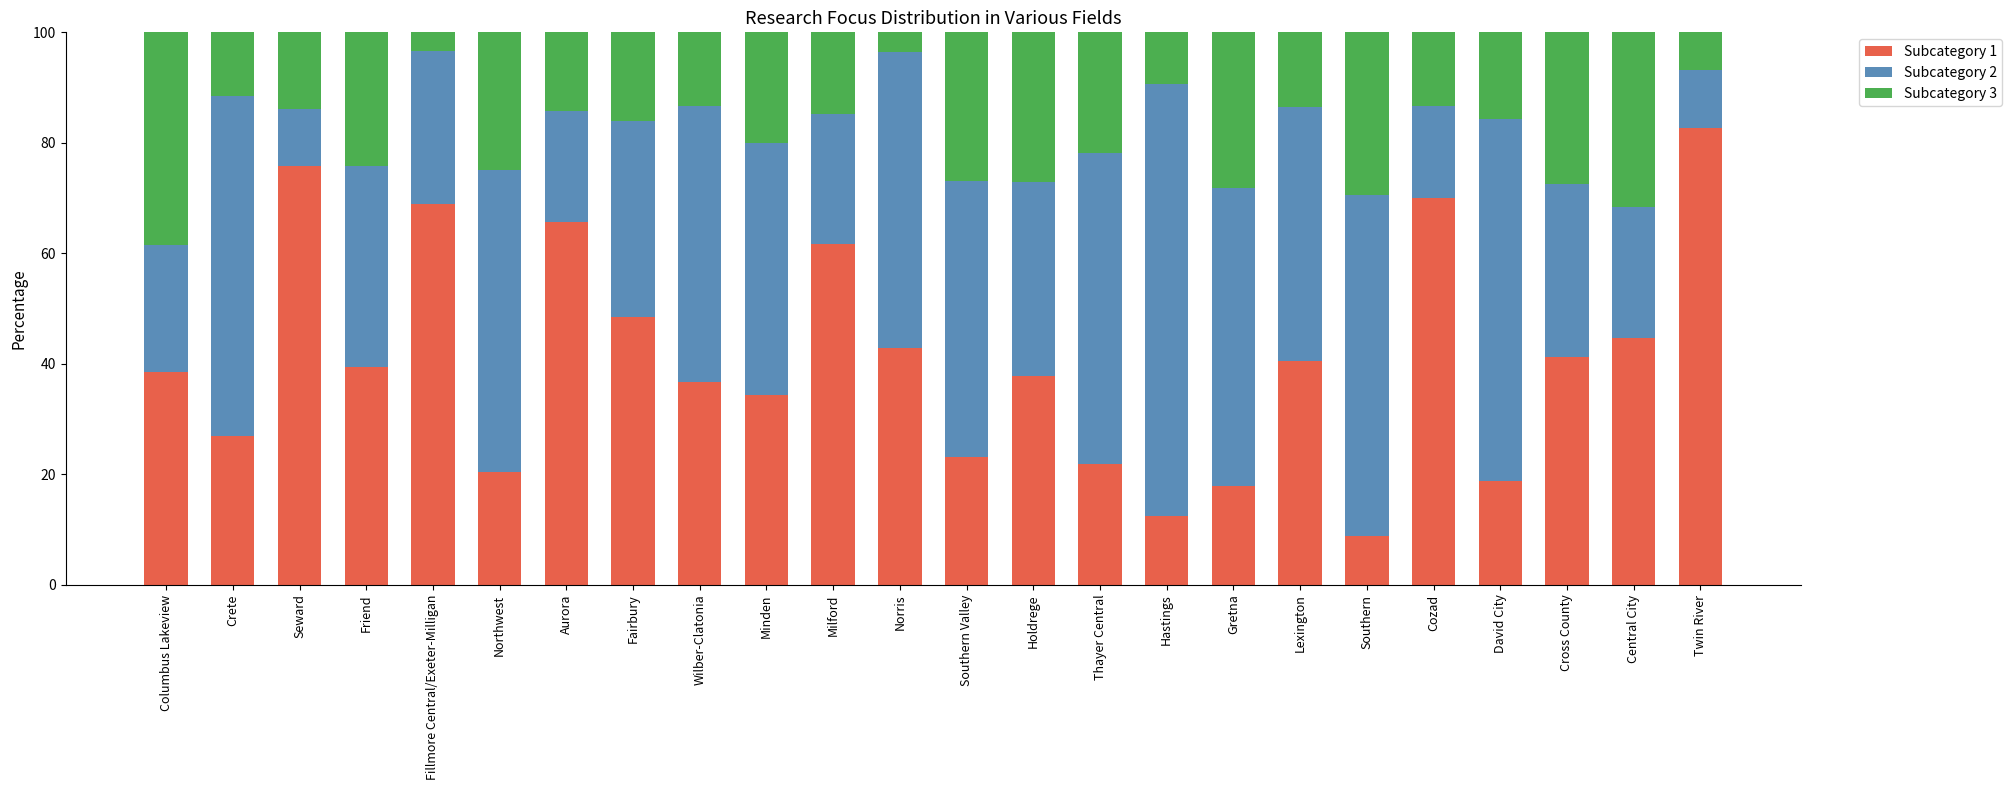

The Subcategory 1 series shows 70.0 at Cozad. True or false?

True